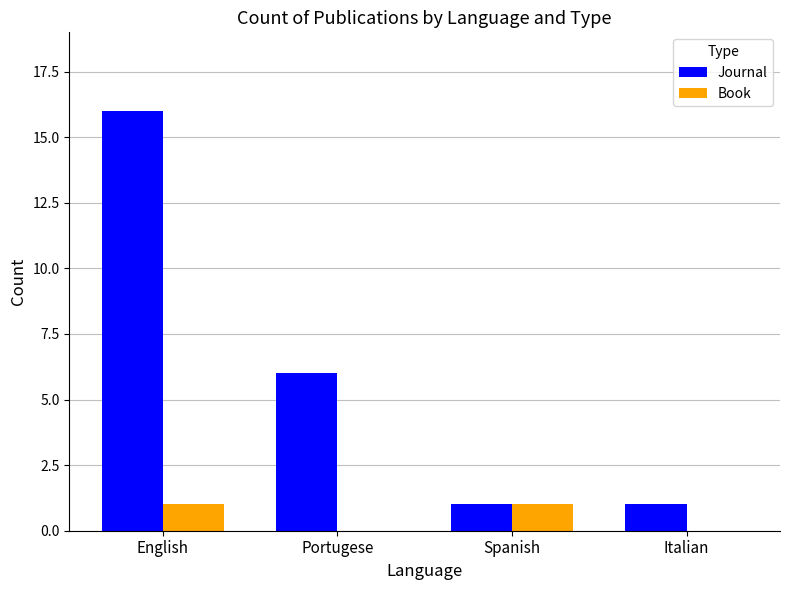

True or false: Book has a value of 1 at English.

True